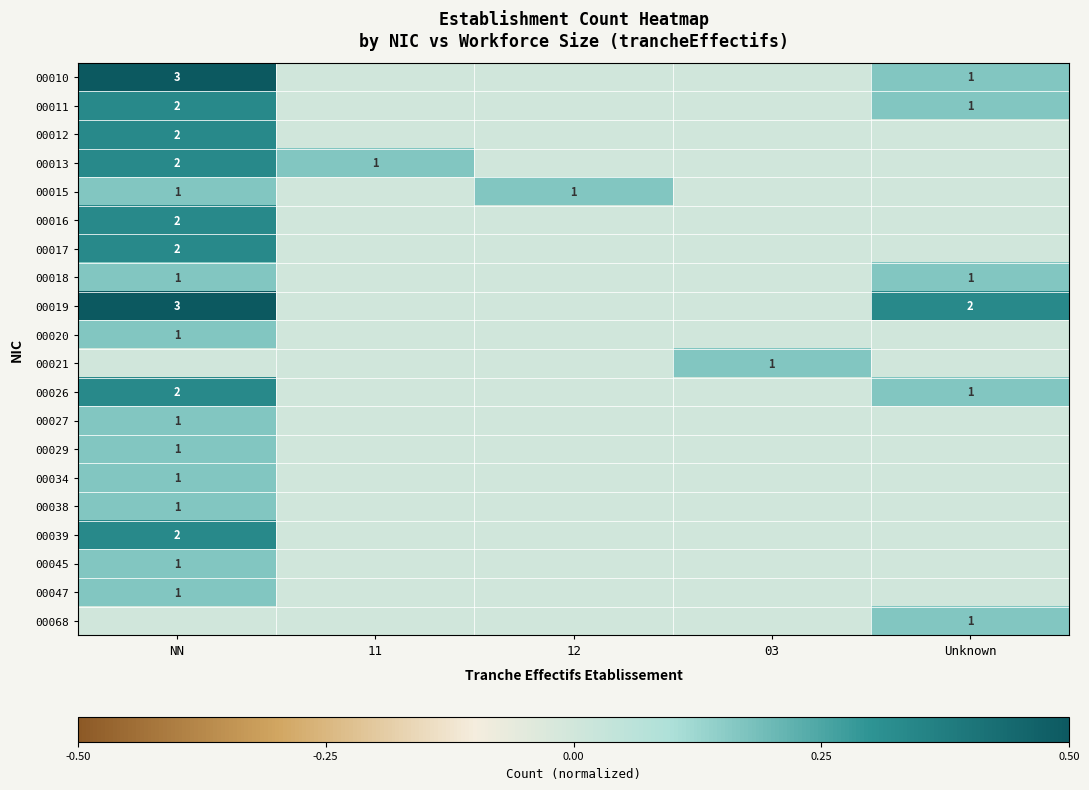

Is it true that 00010 equals 1 at Unknown?

True